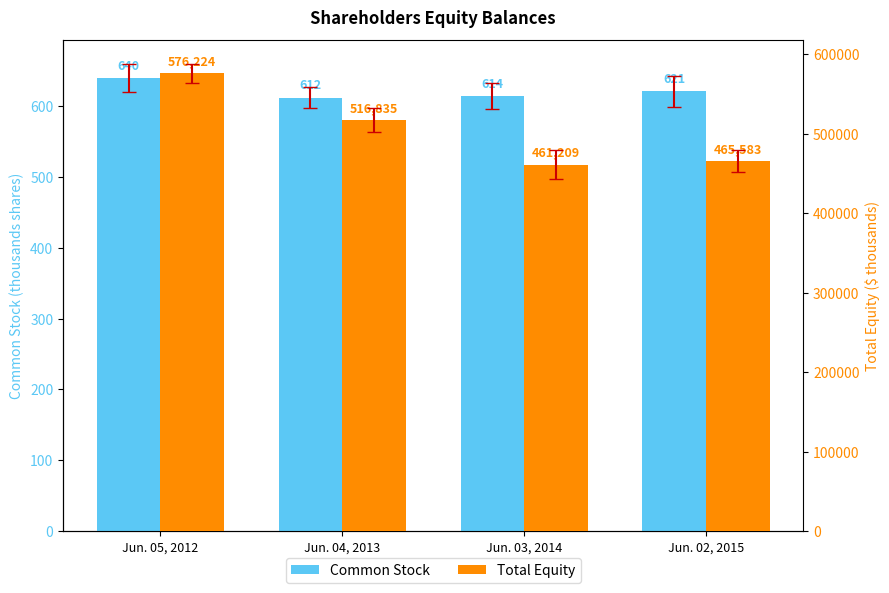

Rank the series at Jun. 05, 2012 from lowest to highest value.

Common Stock, Total Equity